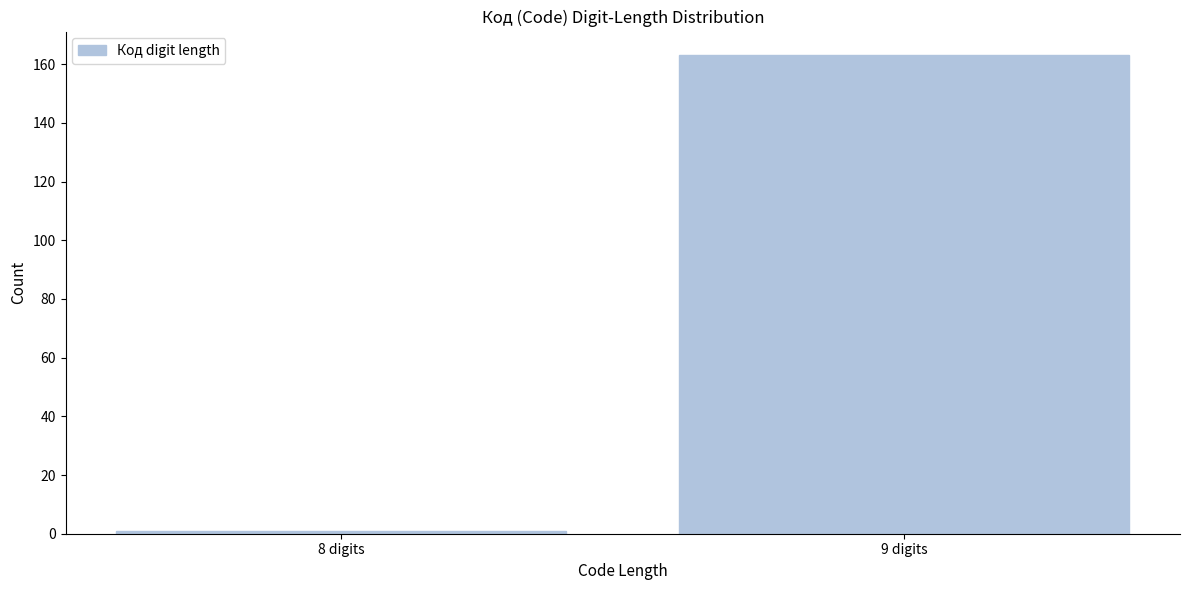

Reading left to right, list all the values displayed in this chart.

8 digits=1	9 digits=163